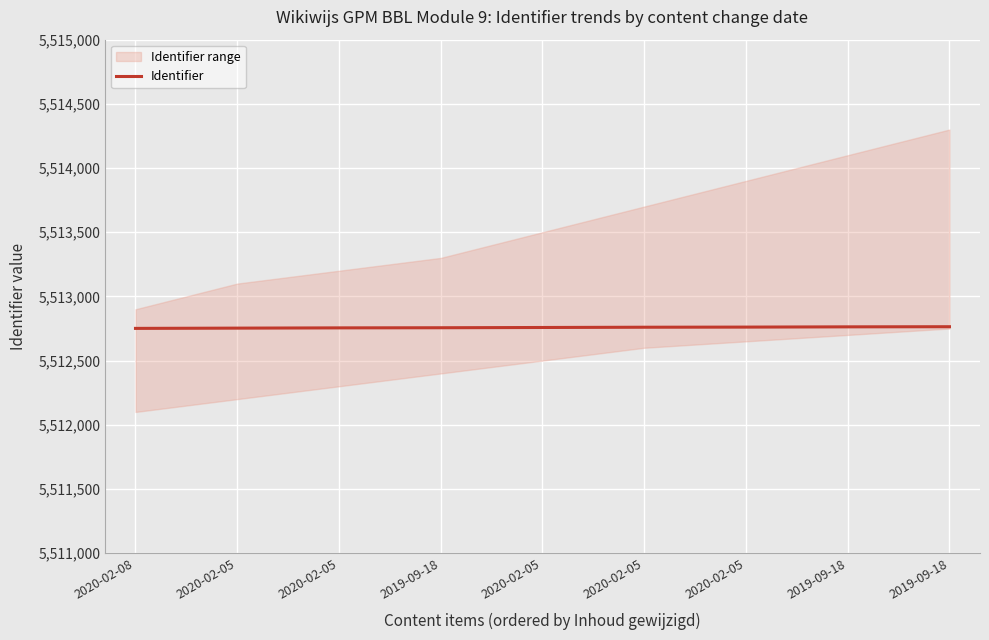

What is the approximate value at 2020-02-05?

5512760